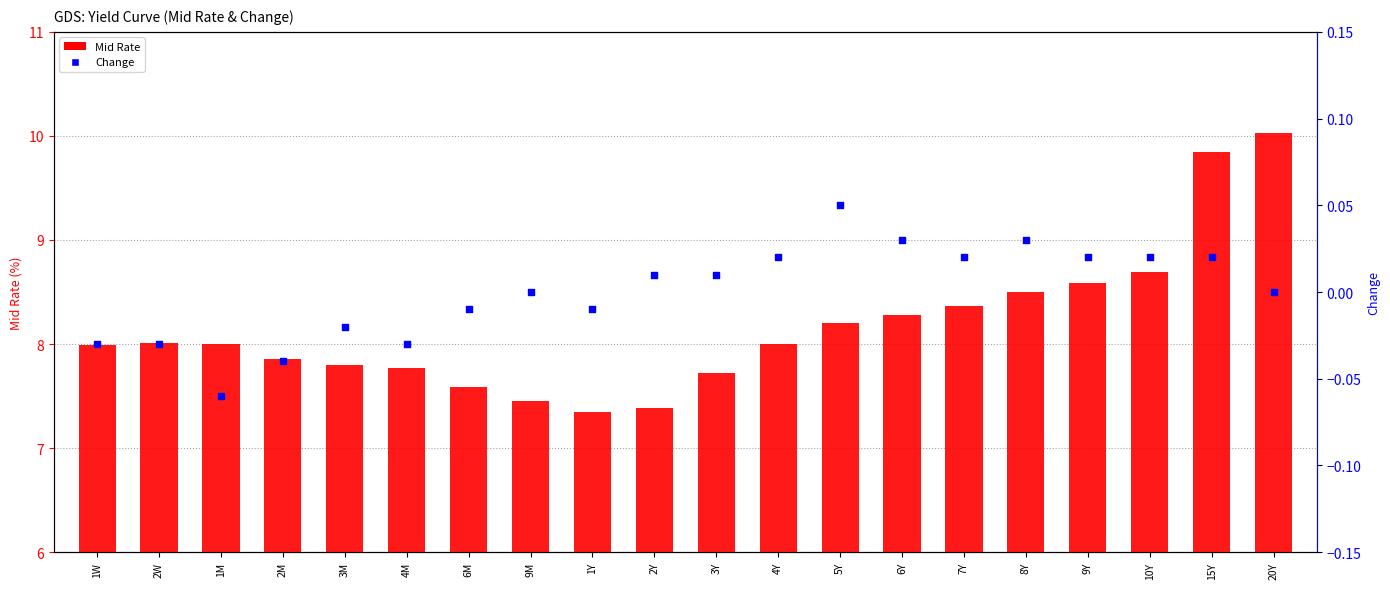

At which category is the sum across all series the highest?

20Y